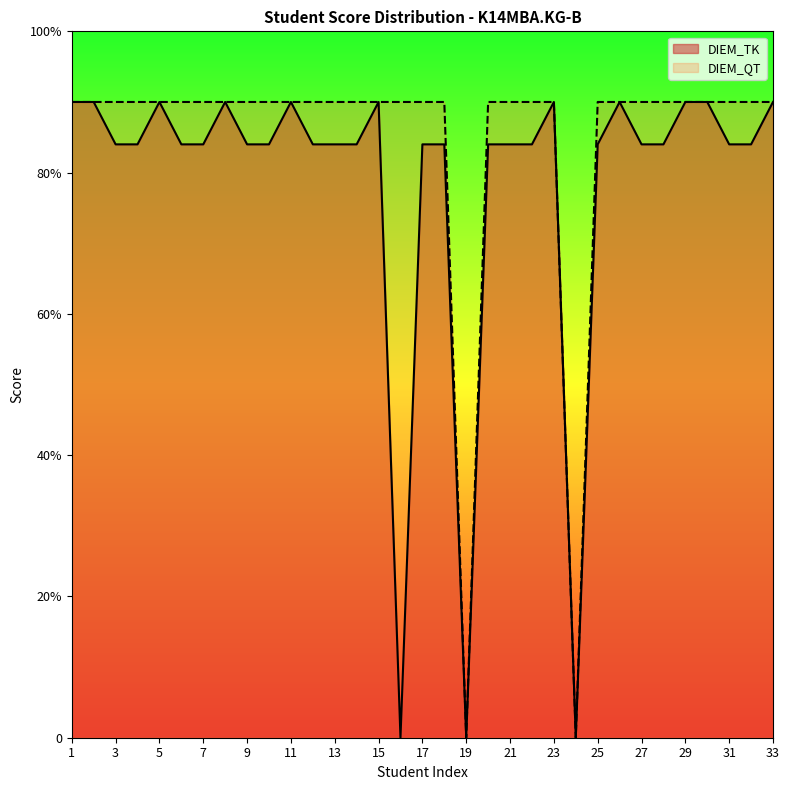

What are all the series names shown in the legend?

DIEM_TK, DIEM_QT